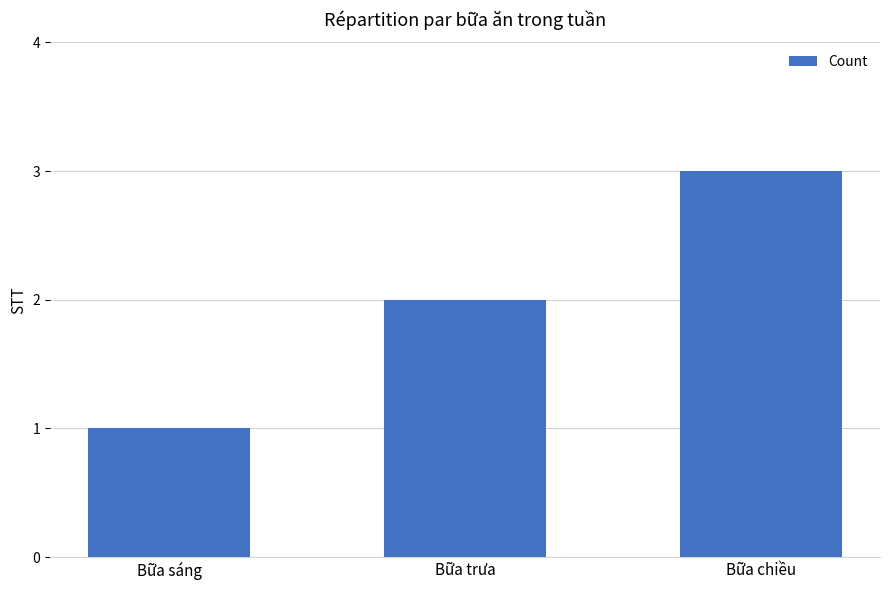

What is the maximum value shown in the chart?

3